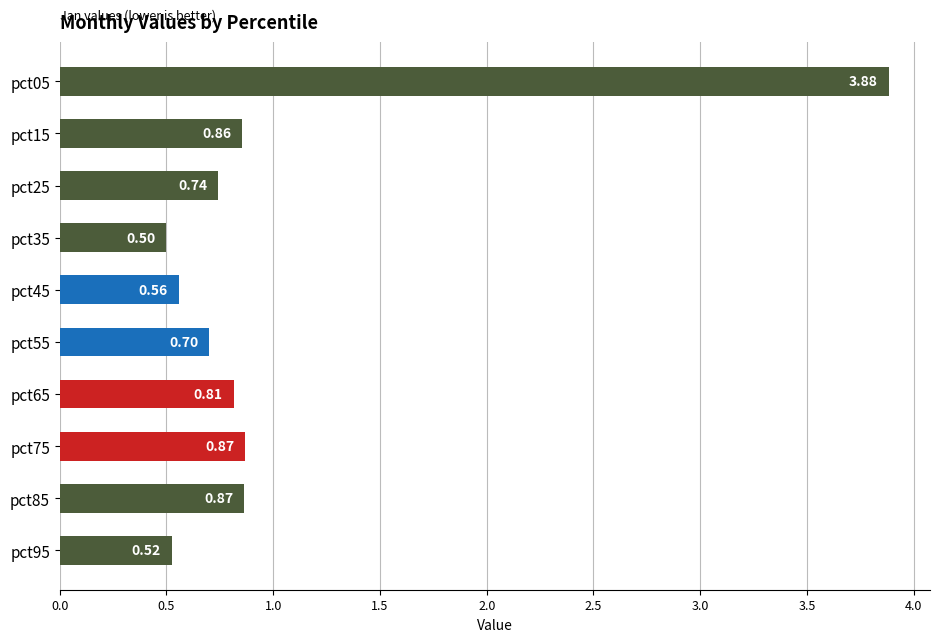

What is the difference between the maximum and minimum values?

3.4